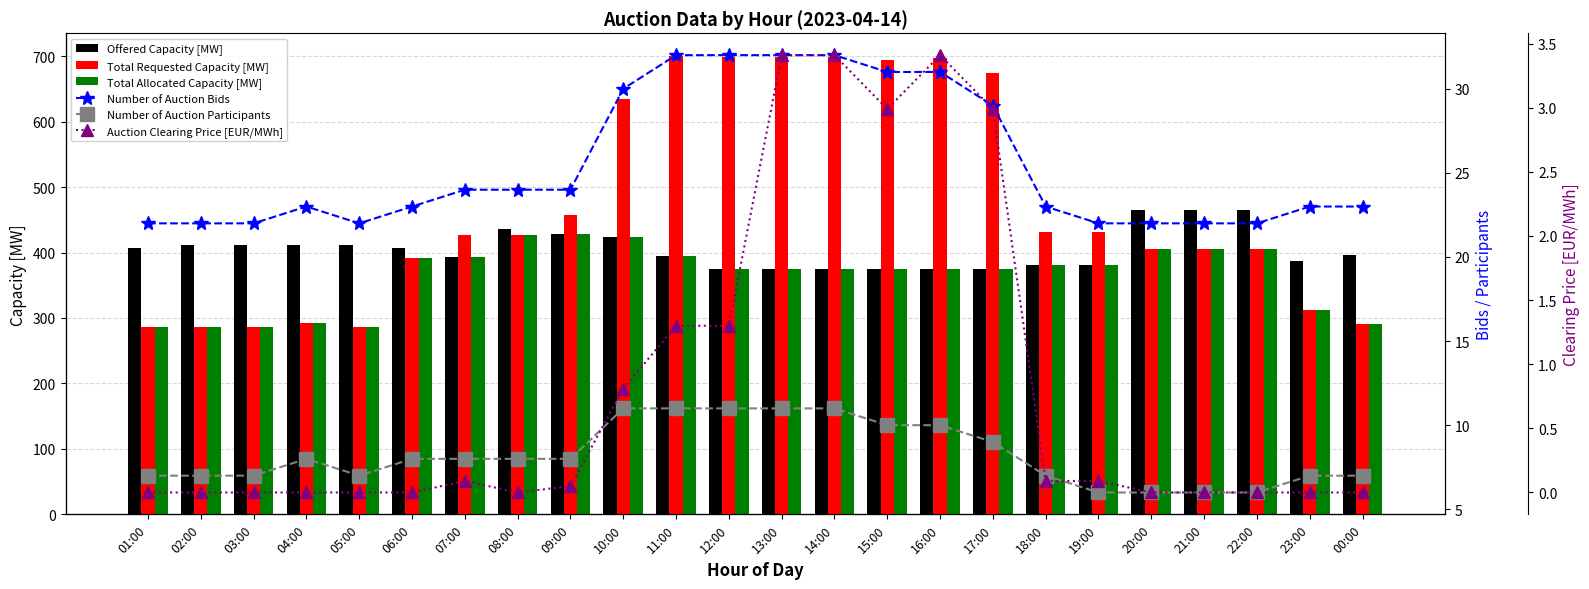

How many Number of Auction Bids values are between 22 and 31?

20